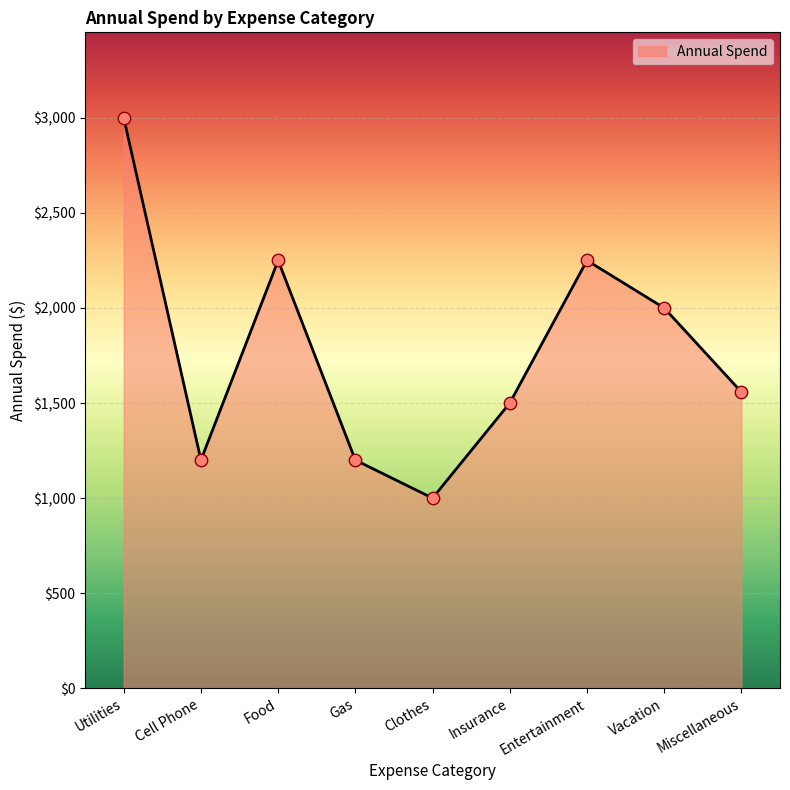

Which has a higher value, Insurance or Utilities?

Utilities